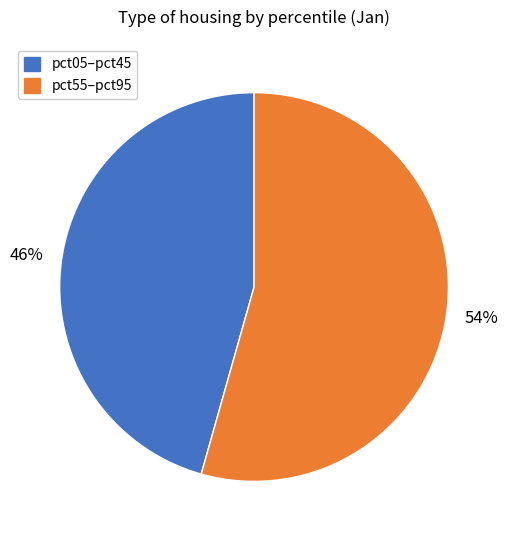

Does any single category account for the majority?

Yes